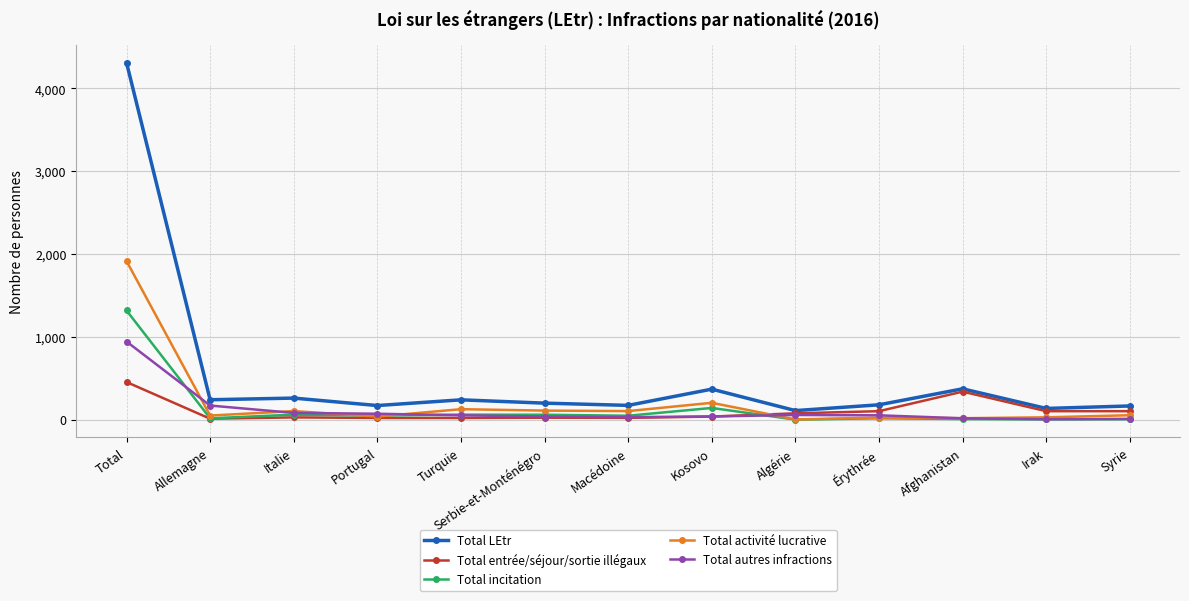

Rank the series by their maximum value, from lowest to highest.

Total entrée/séjour/sortie illégaux, Total autres infractions, Total incitation, Total activité lucrative, Total LEtr